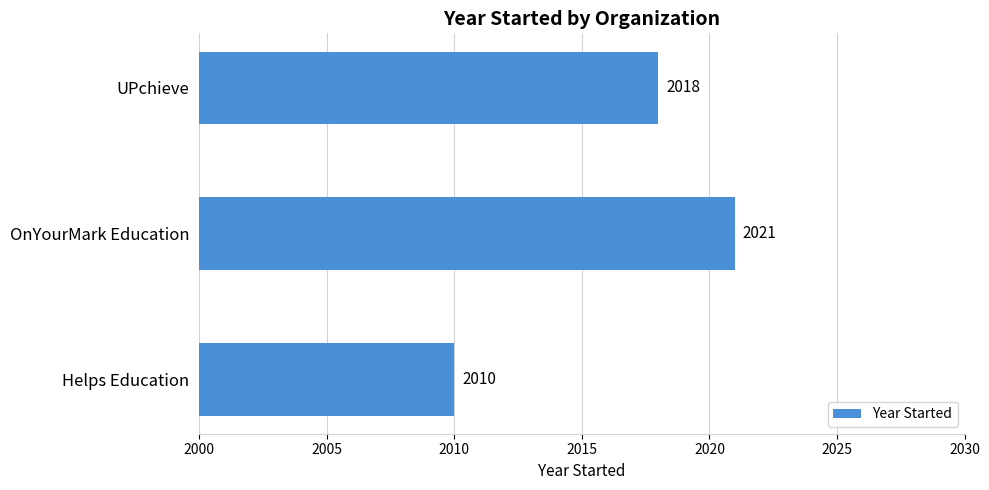

What is the greatest value displayed?

2021